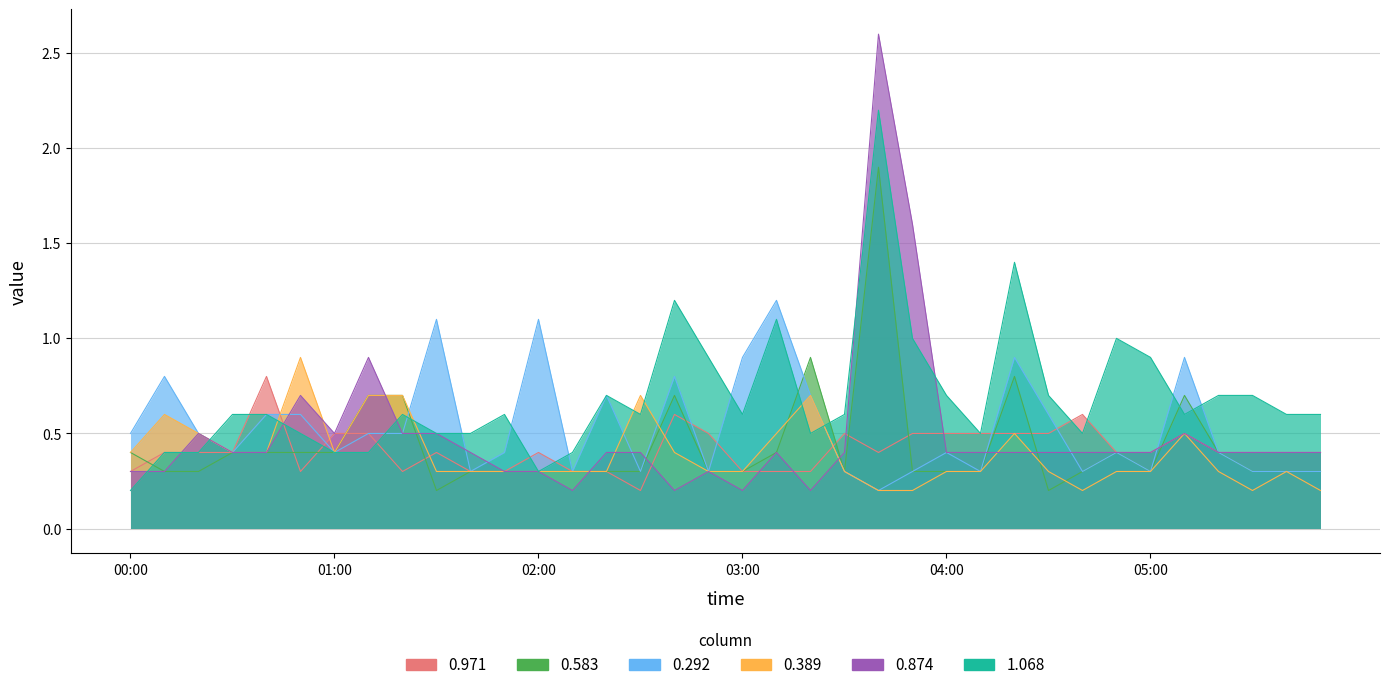

True or false: 0.389 and 0.583 intersect in this chart.

True